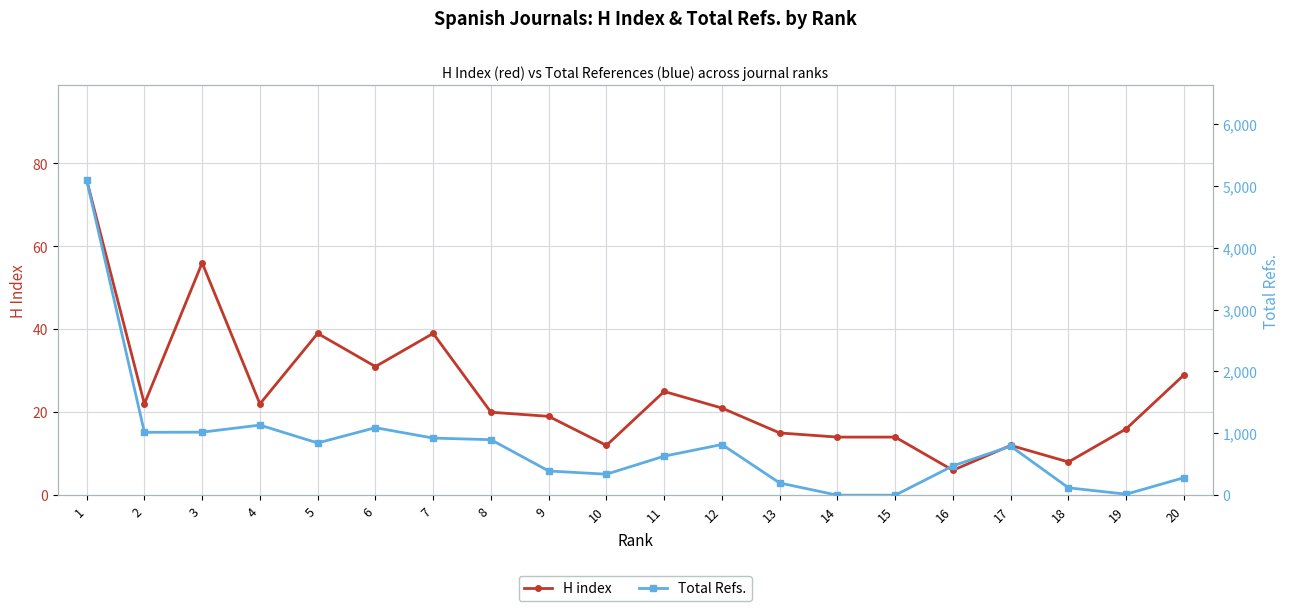

What is the difference between the maximum and minimum values in the H index series?

70